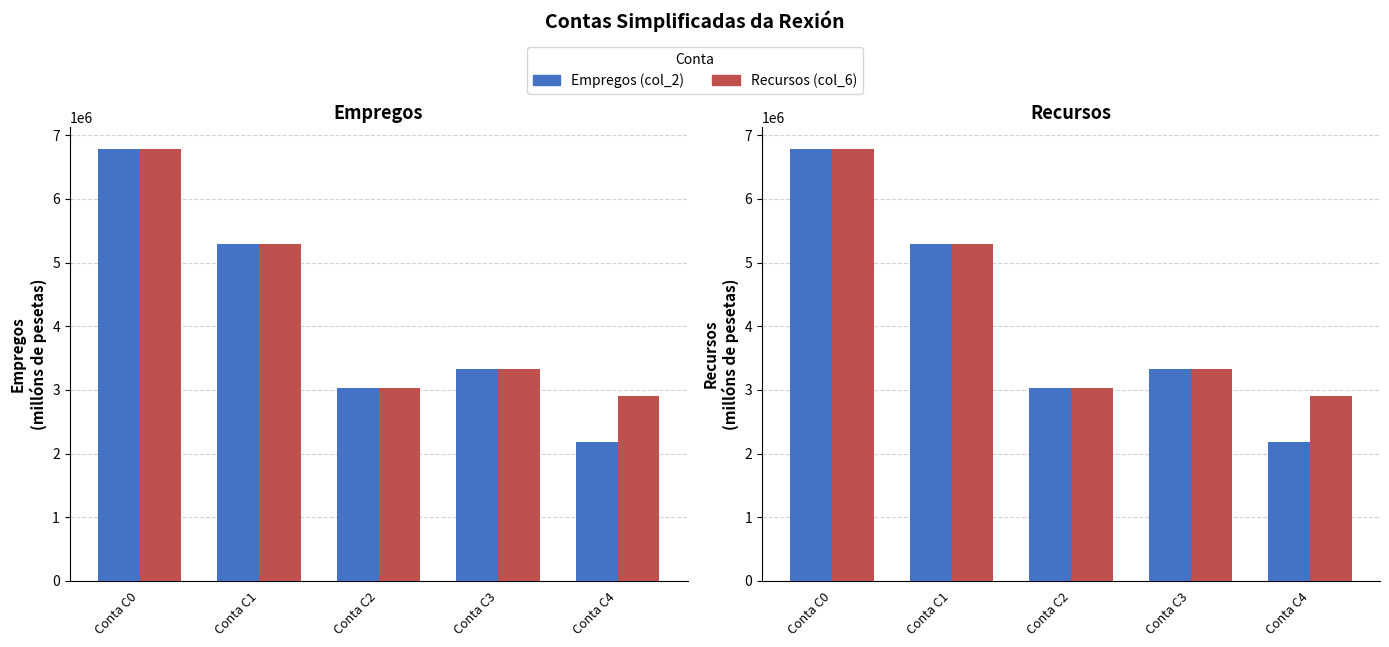

Between Conta C1 and Conta C4, which series saw the biggest shift?

Empregos (col_2)